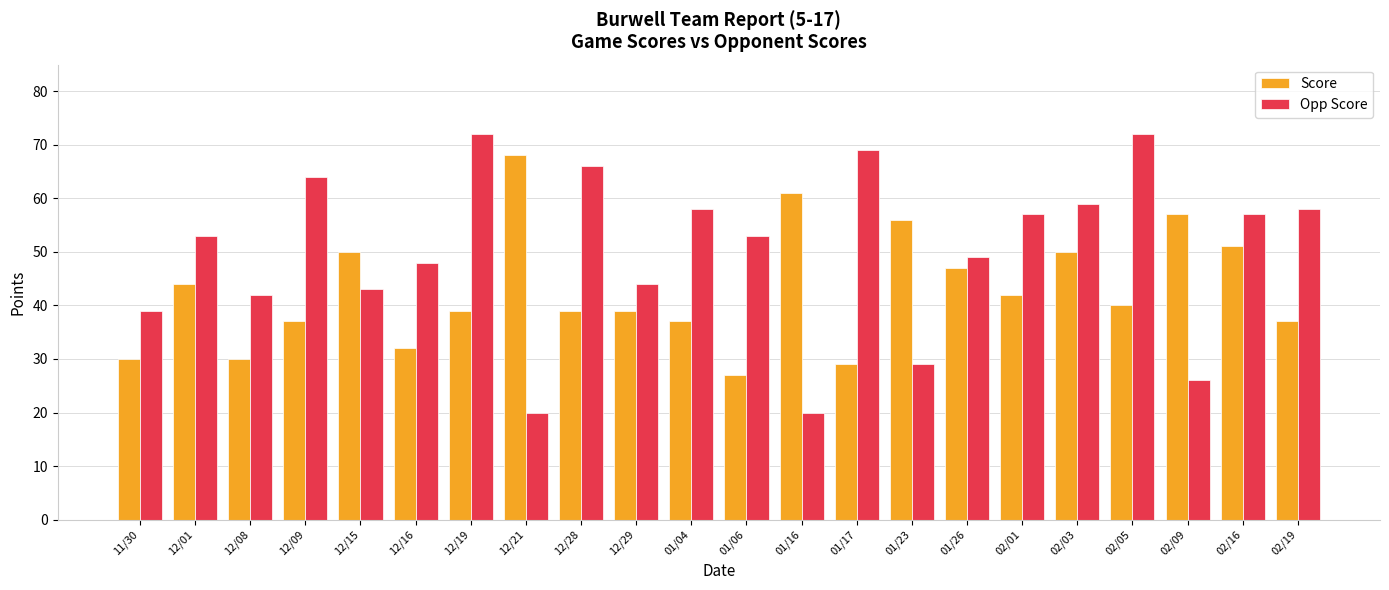

List the series in order of their overall mean, lowest first.

Score, Opp Score